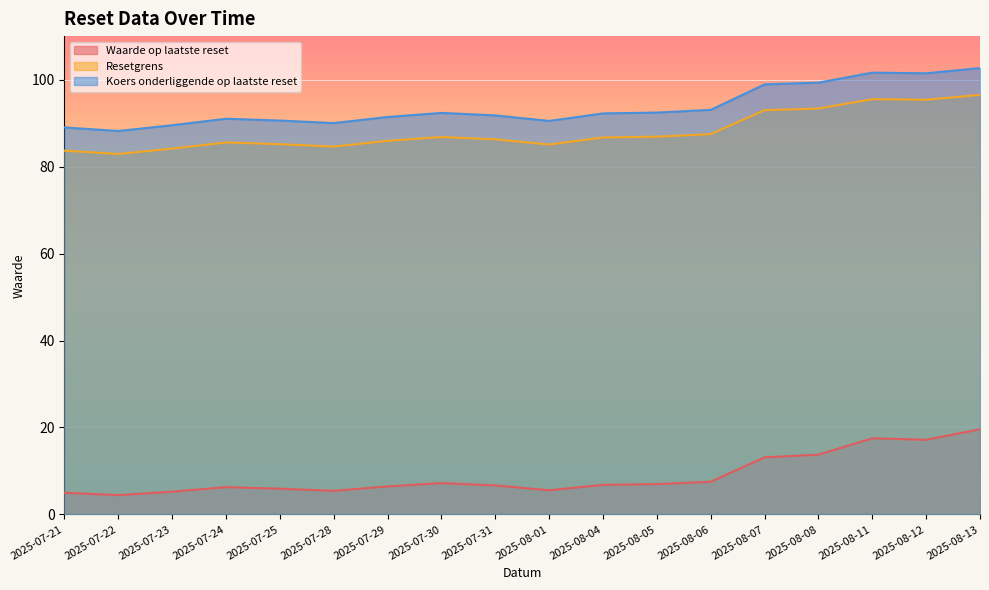

How many data points does each series have?

18